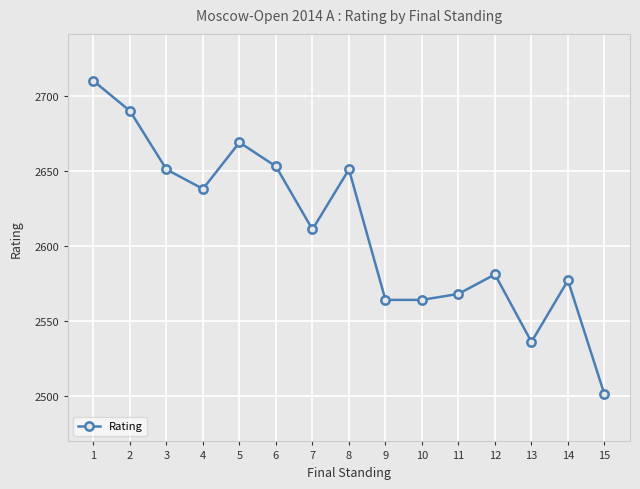

Reading left to right, what are all the values shown in this chart?

1=2710	2=2690	3=2651	4=2638	5=2669	6=2653	7=2611	8=2651	9=2564	10=2564	11=2568	12=2581	13=2536	14=2577	15=2501